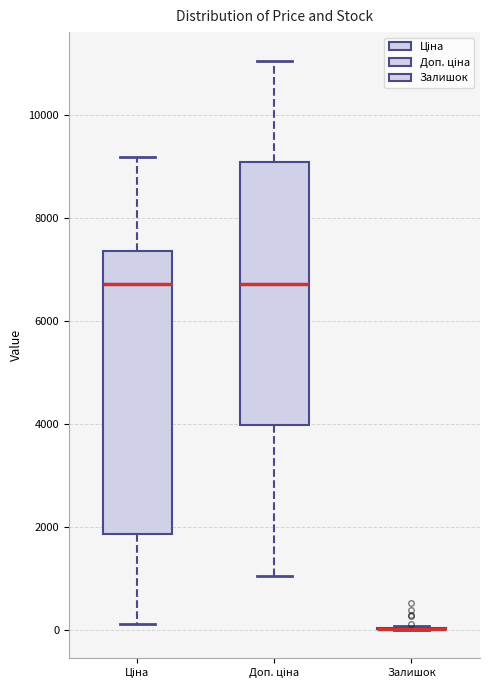

Reading left to right, transcribe this box plot: for each box, give where its median line is, the range the box spans, and where its two whiskers end, as read against the y-axis. The values are not printed on the chart, so give them approximately, as read against the axis.

Ціна: median 6800, box 1800 to 7400, whiskers 200 to 9200
Доп. ціна: median 6800, box 4000 to 9000, whiskers 1000 to 11000
Залишок: box collapsed to a line at 0, whiskers 0 to 0